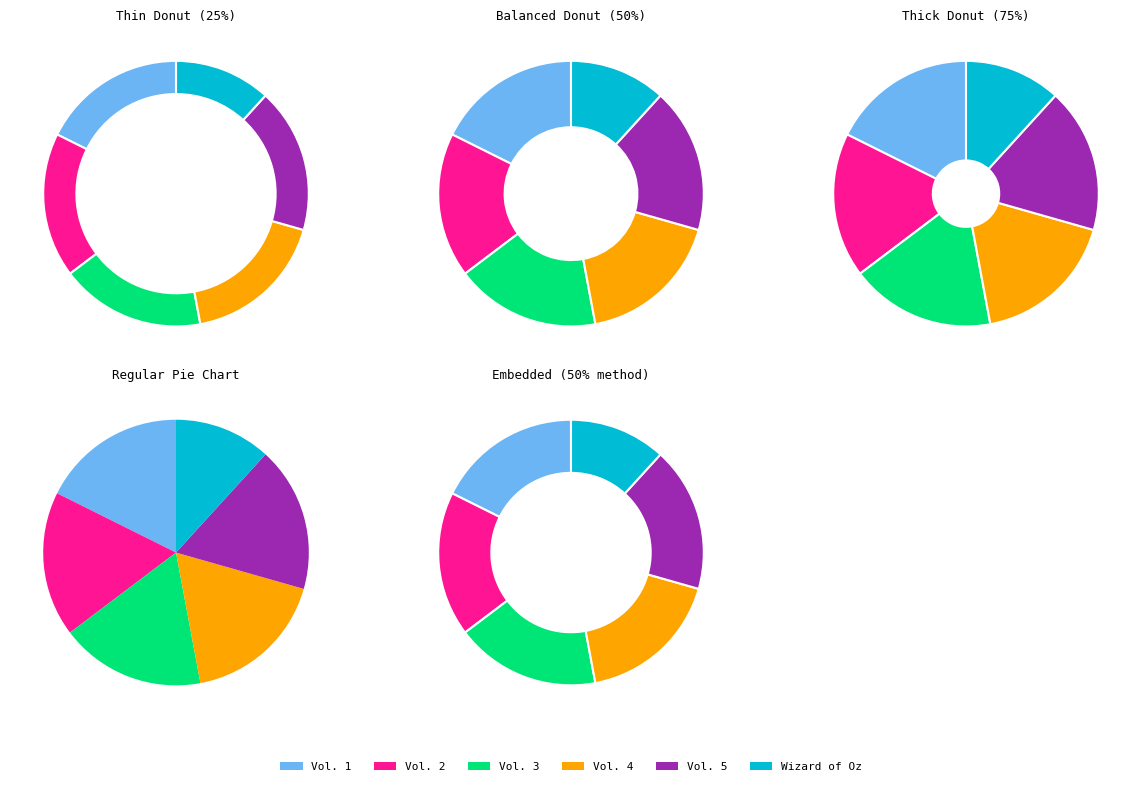

How many slices are in this pie chart?

6